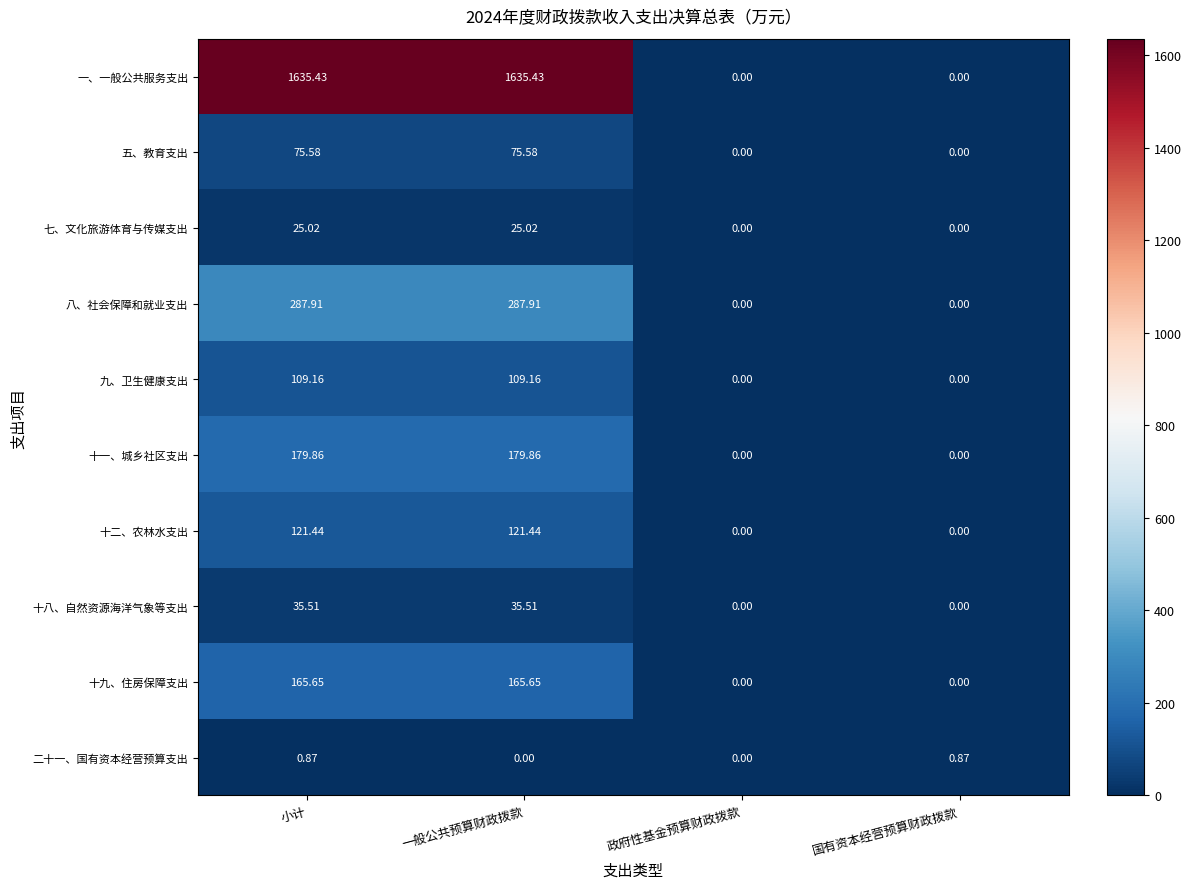

Where does the 五、教育支出 series first go above 75?

小计